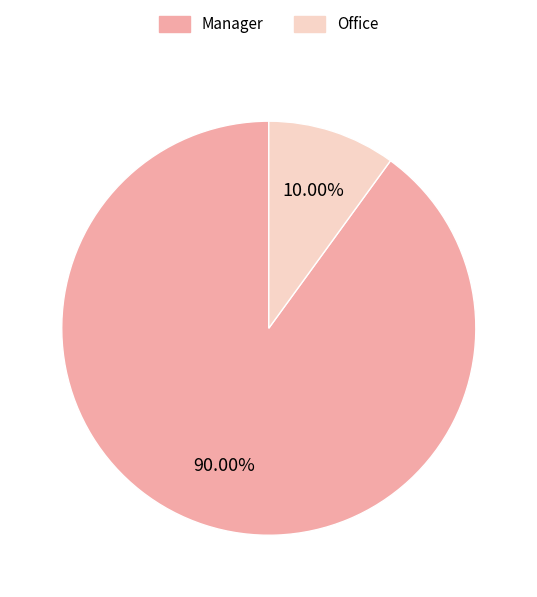

Which slice is the smallest?

Office